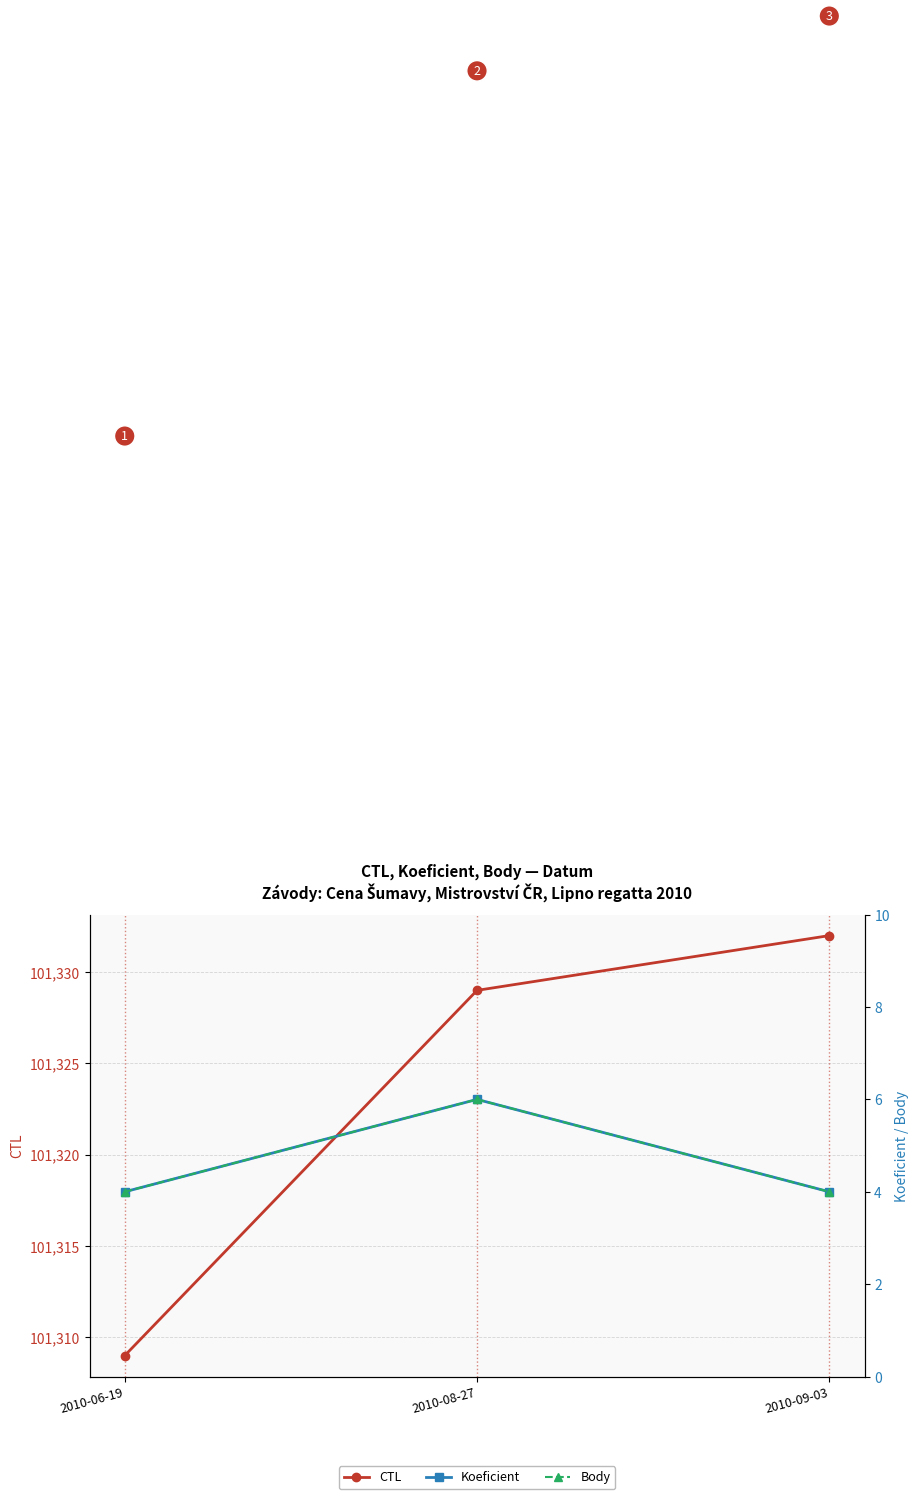

What is the smallest value displayed?

4